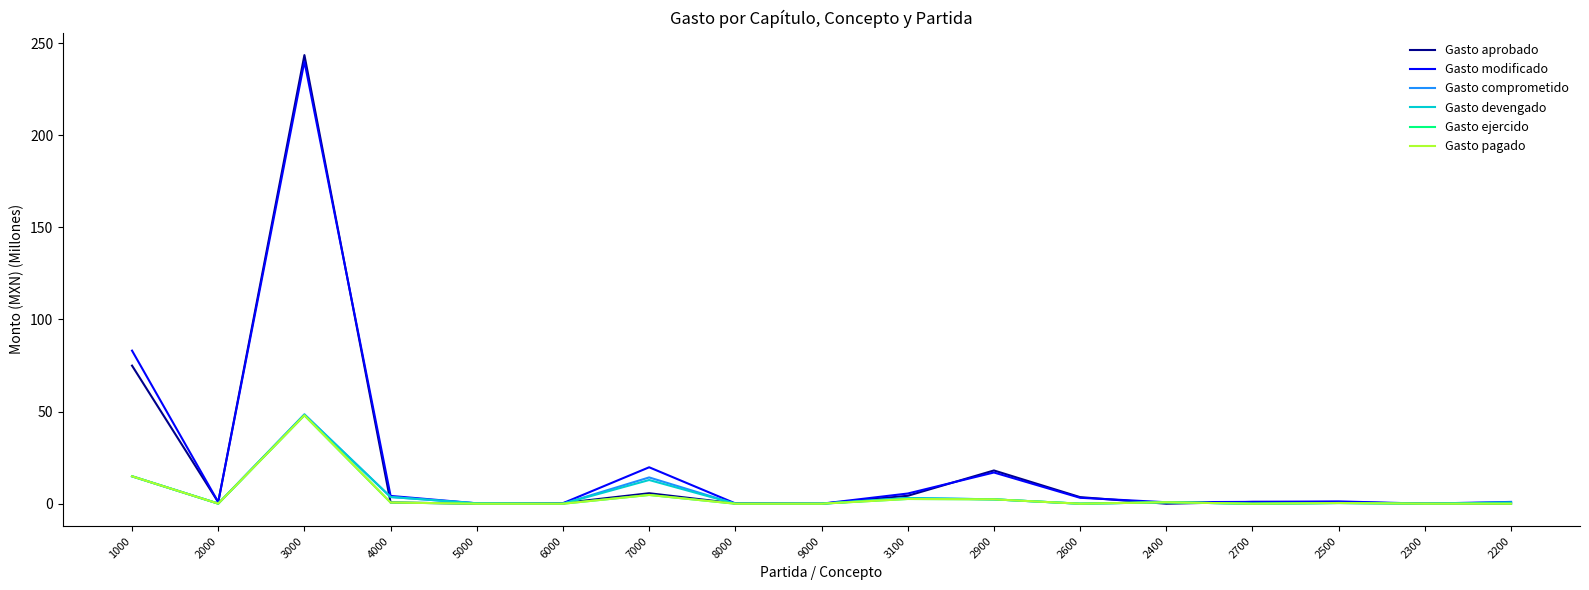

Is this an area chart (filled region under the line)?

No